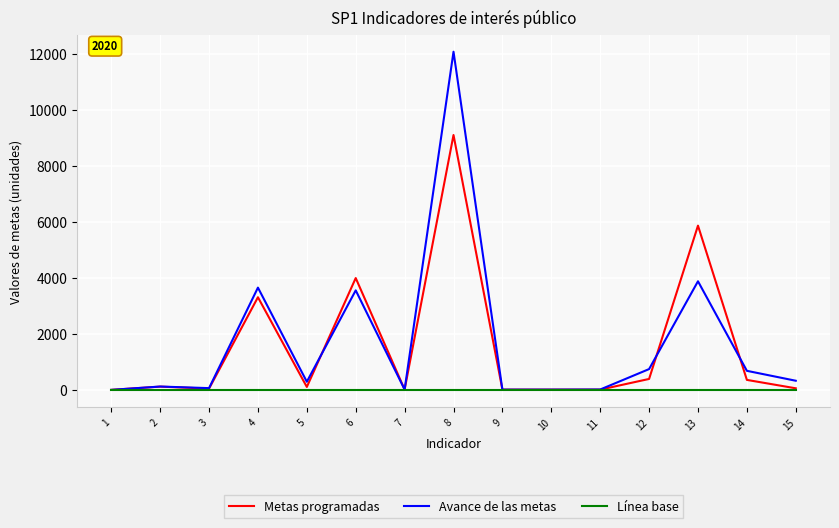

What is the average value of the Metas programadas series?

1562